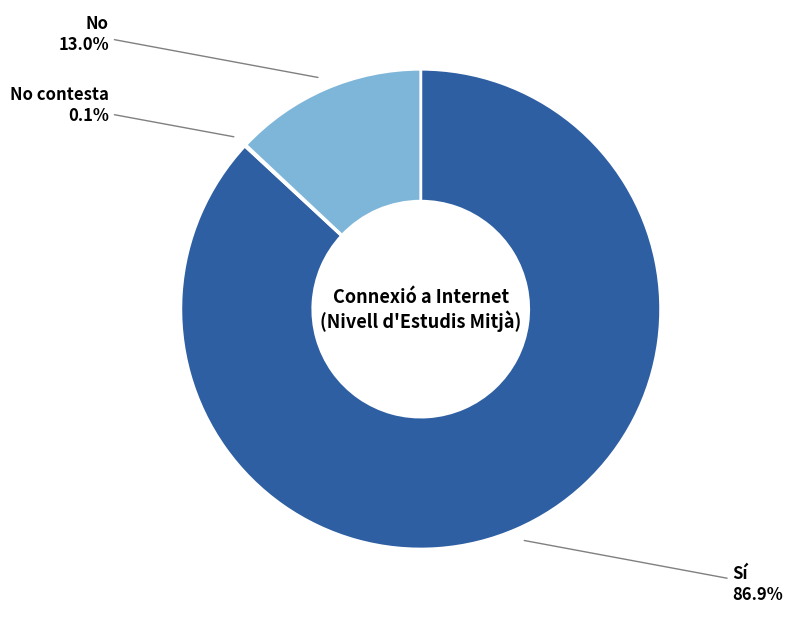

Is there a majority slice in this chart?

Yes